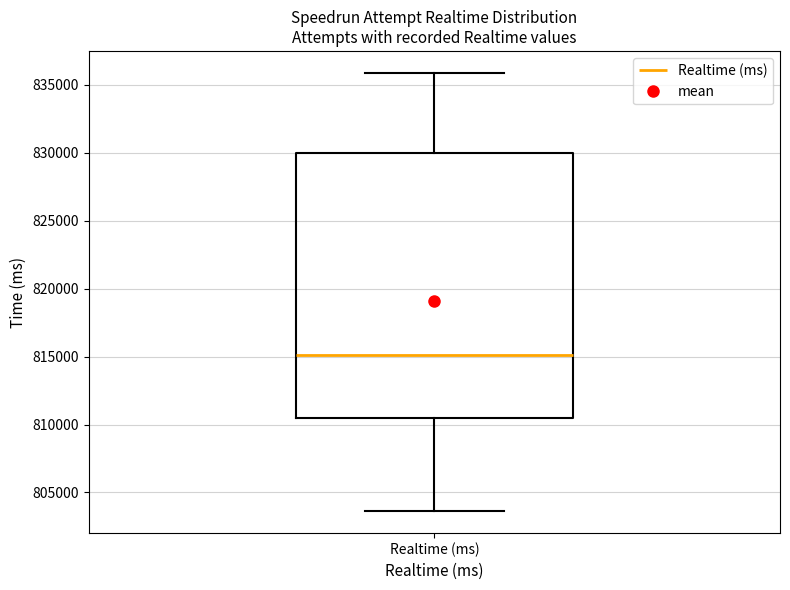

Transcribe this box plot: give where the median line is, the range the box spans, and where the two whiskers end, as read against the y-axis. The values are not printed on the chart, so give them approximately, as read against the axis.

median 815000, box 810500 to 830000, whiskers 803500 to 836000